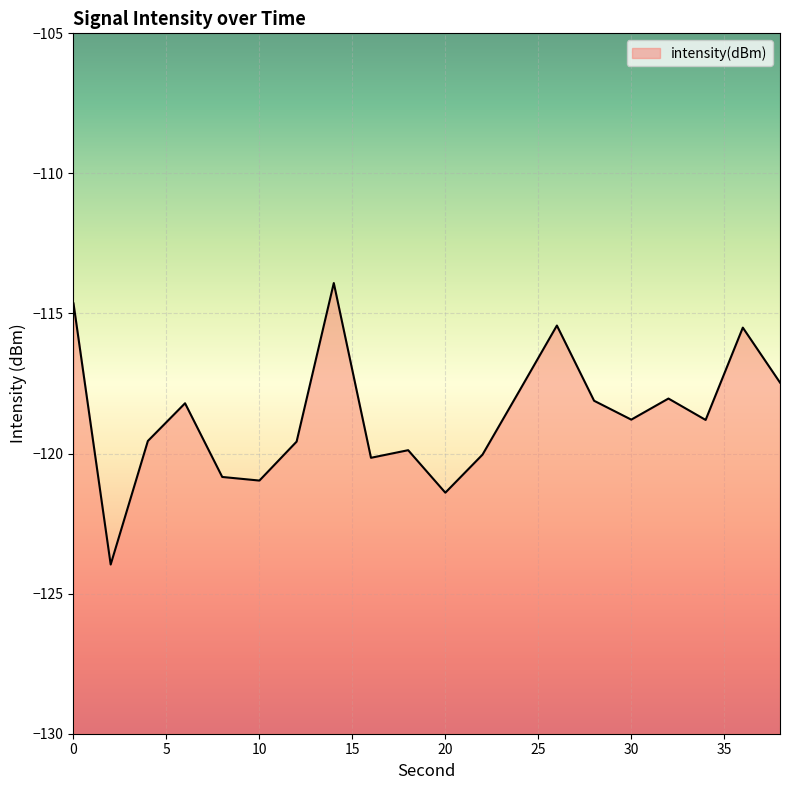

Reading left to right, list all the values displayed in this chart.

-114.6	-124.0	-119.6	-118.2	-120.8	-121.0	-119.6	-113.9	-120.2	-119.9	-121.4	-120.0	-117.7	-115.4	-118.1	-118.8	-118.0	-118.8	-115.5	-117.5